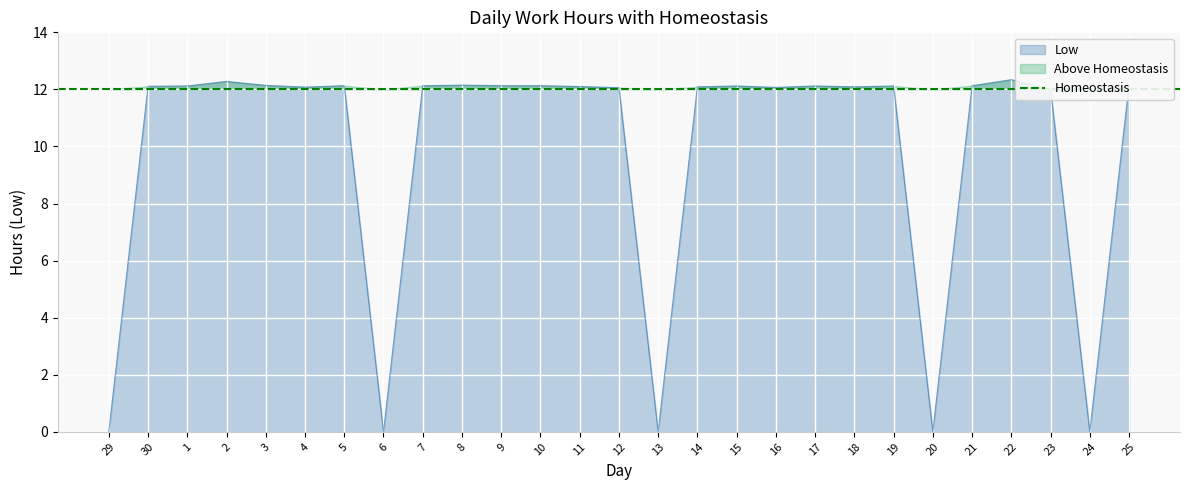

What is the change in value from 2 to 16?

-0.2